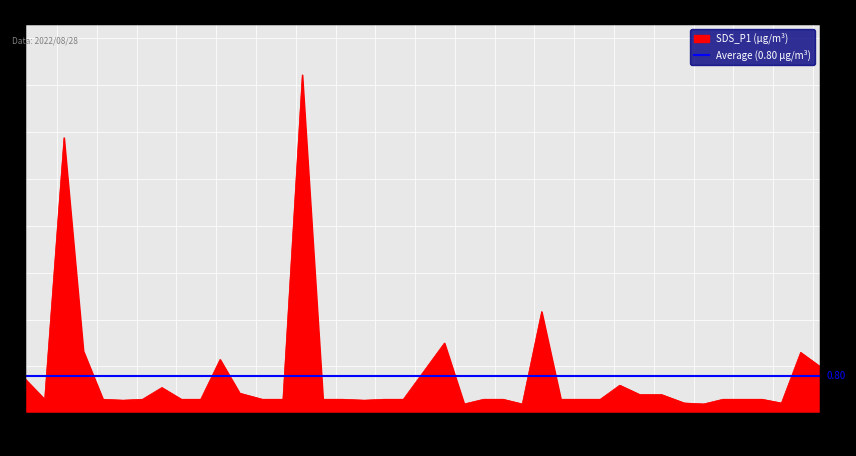

What is the label of the 2nd point from the left?

00:10